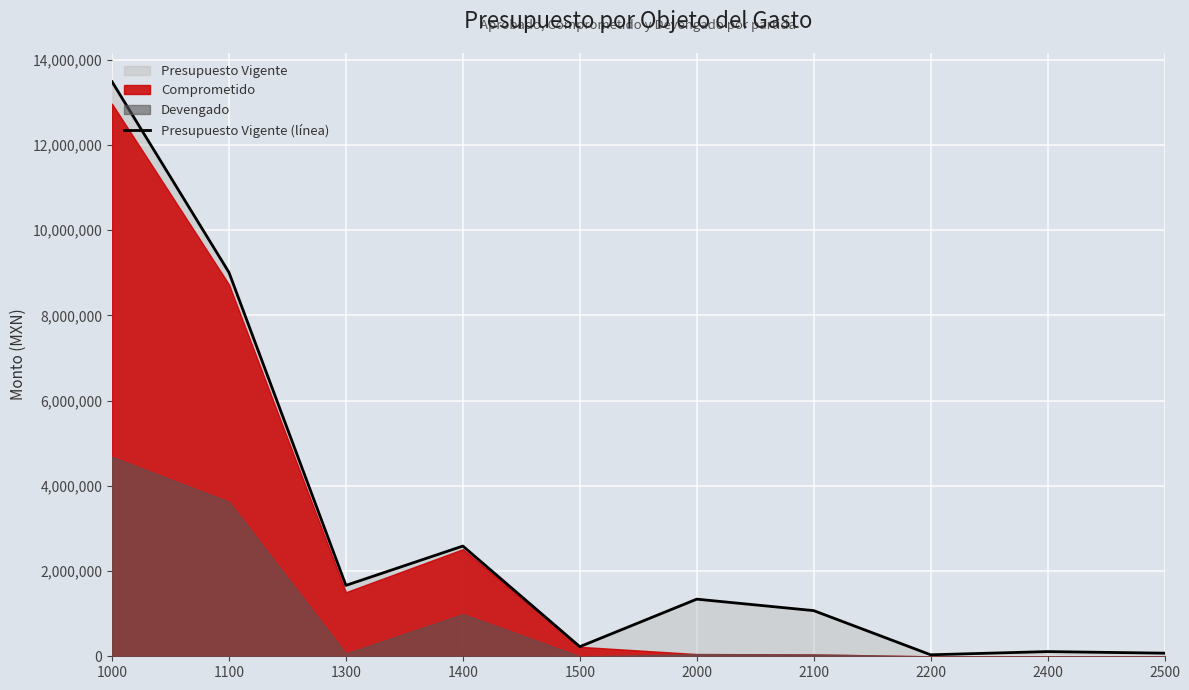

At which category does the data reach its first local valley?

1300